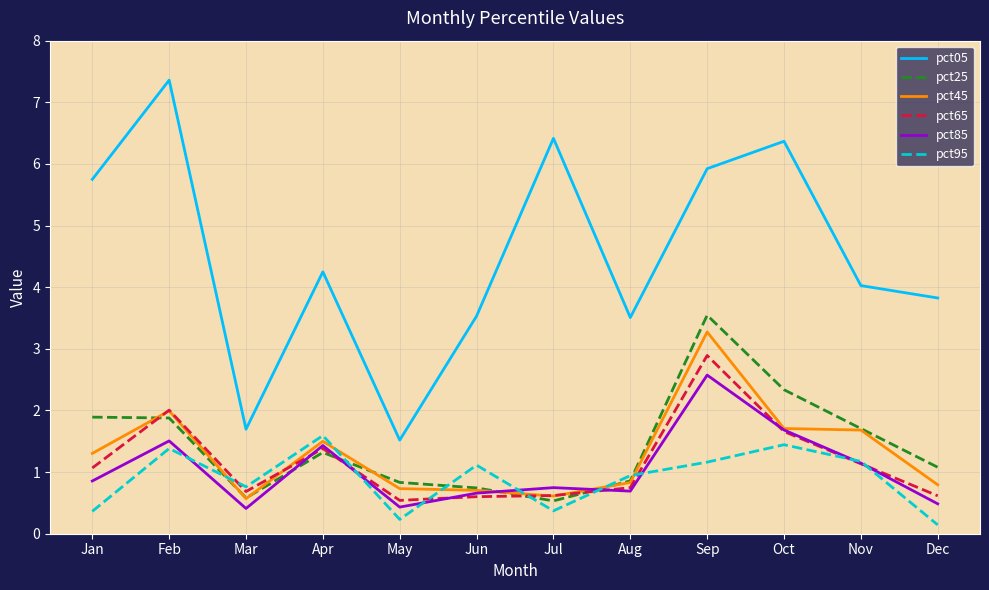

The pct25 series shows 1.3 at Apr. True or false?

True